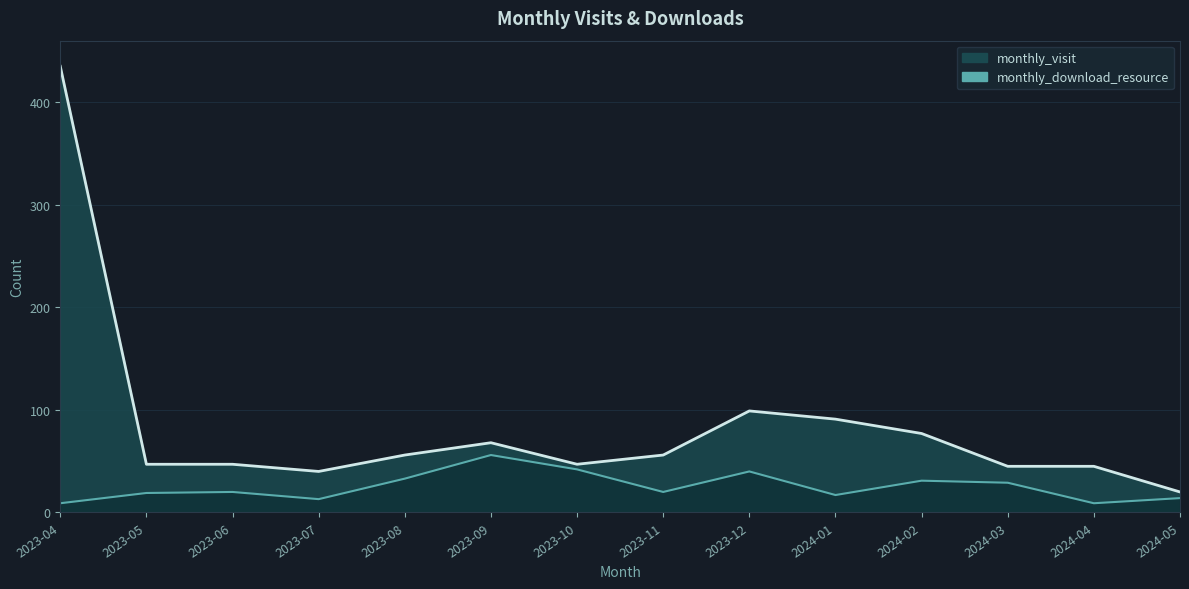

True or false: monthly_download_resource and monthly_visit cross at least once.

False